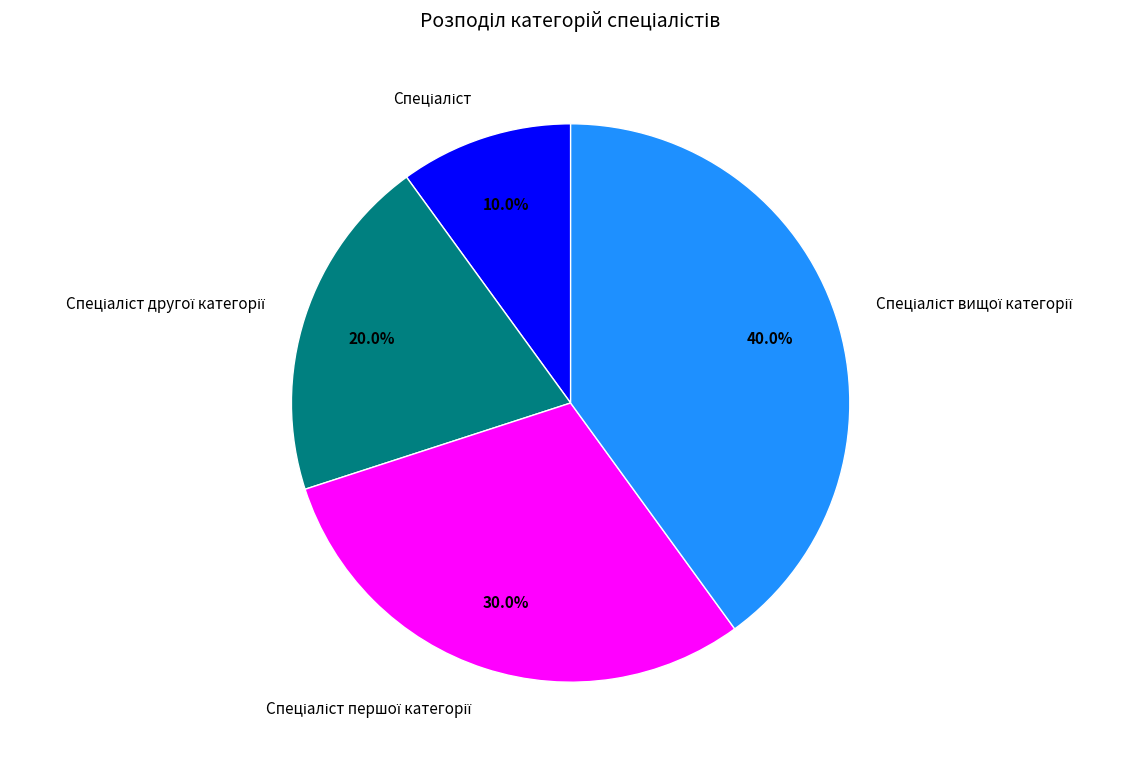

Count the number of slices in the pie.

4